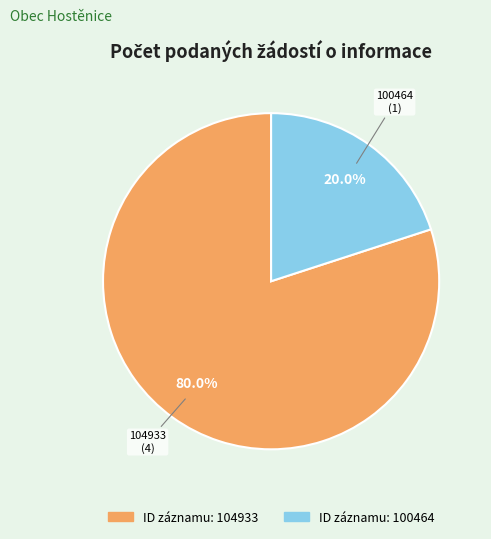

Which slice is the smallest?

100464